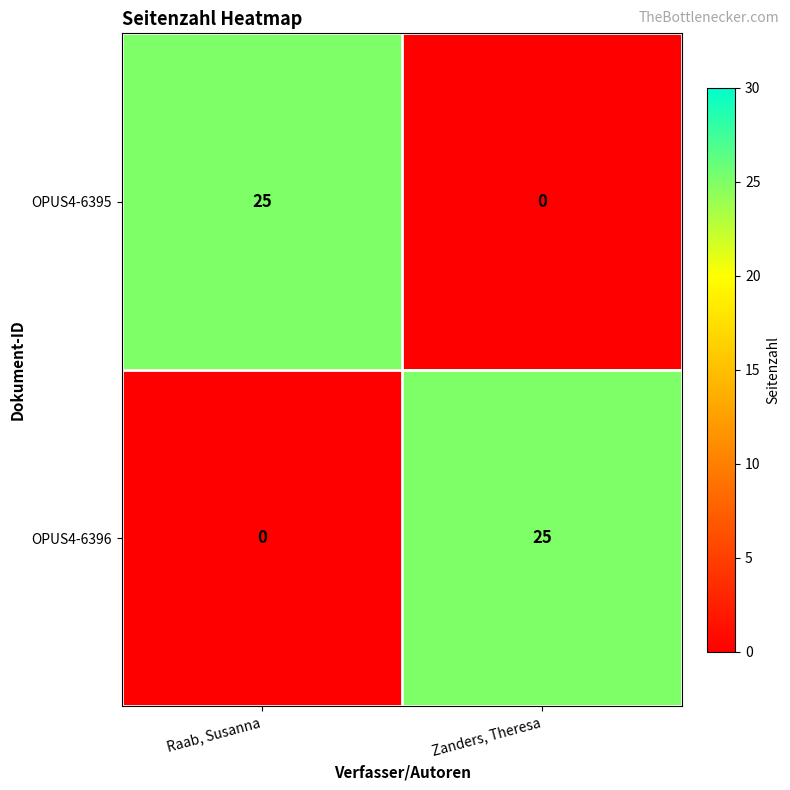

At how many categories does at least one series exceed 14?

2